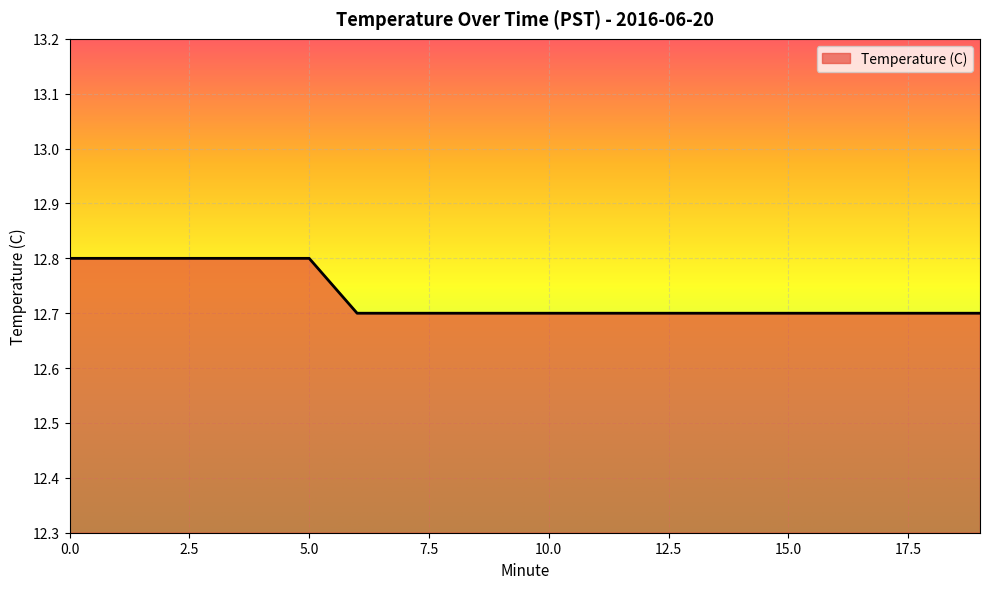

What is the maximum value shown in the chart?

12.8